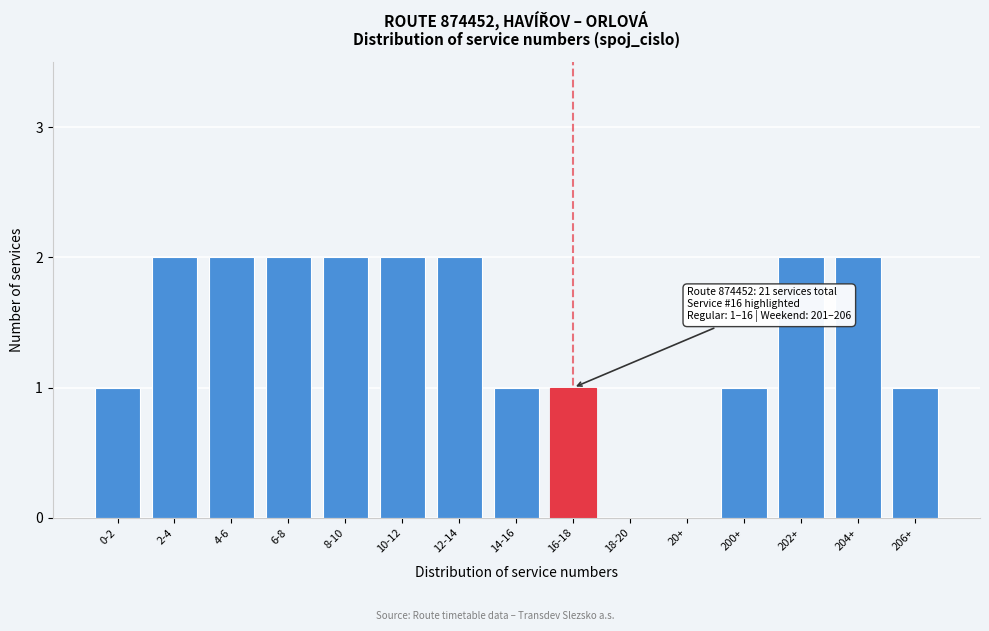

Reading right to left, list all the values displayed in this chart.

206+=1	204+=2	202+=2	200+=1	20+=0	18-20=0	16-18=1	14-16=1	12-14=2	10-12=2	8-10=2	6-8=2	4-6=2	2-4=2	0-2=1